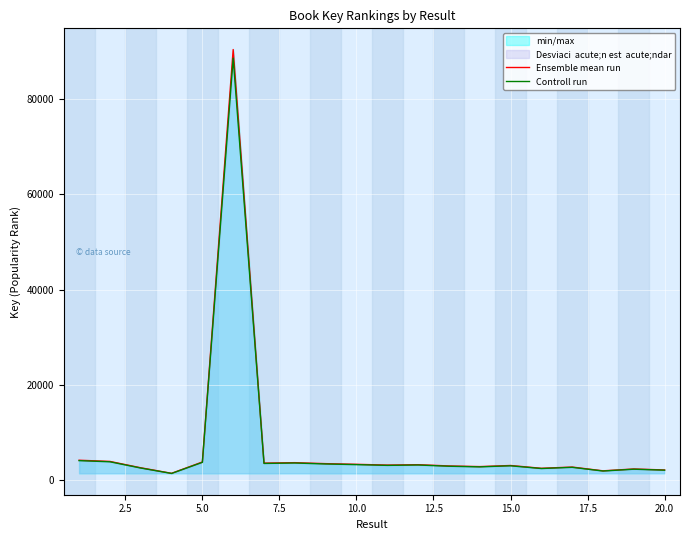

The value of Ensemble mean run at 15.0 is 3085.0. True or false?

True